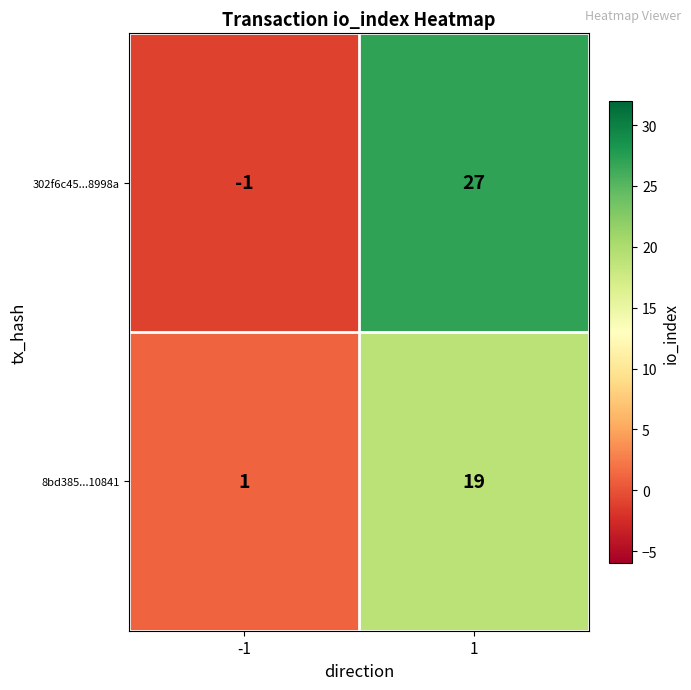

What is the difference between the maximum and minimum values in the 302f6c45...8998a series?

28